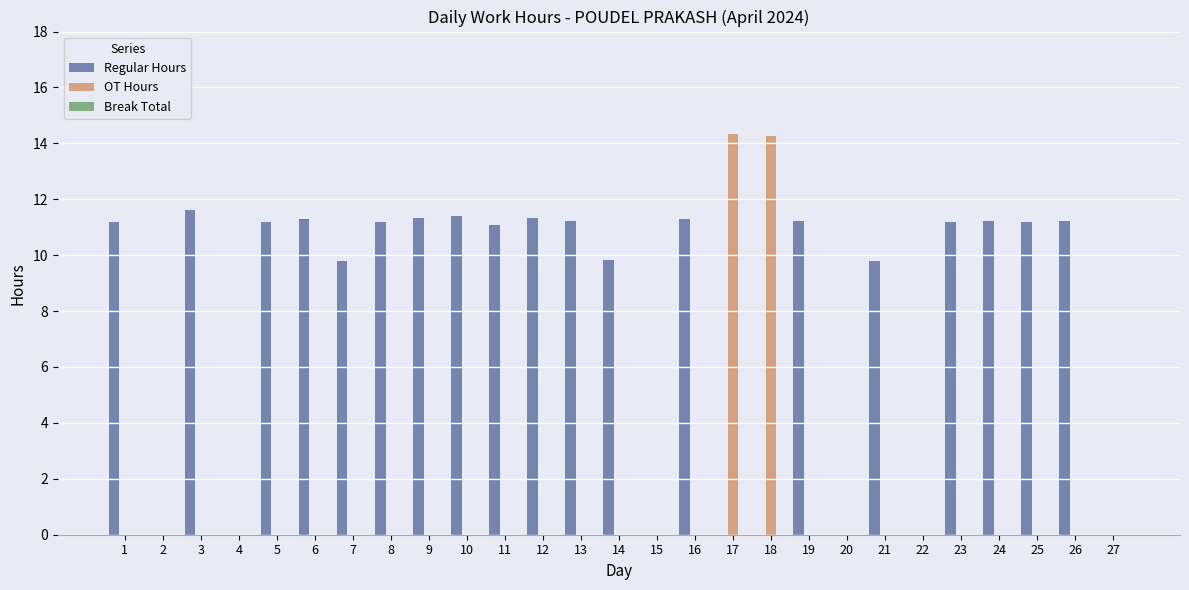

True or false: Regular Hours has a value of 16.5 at 3.

False